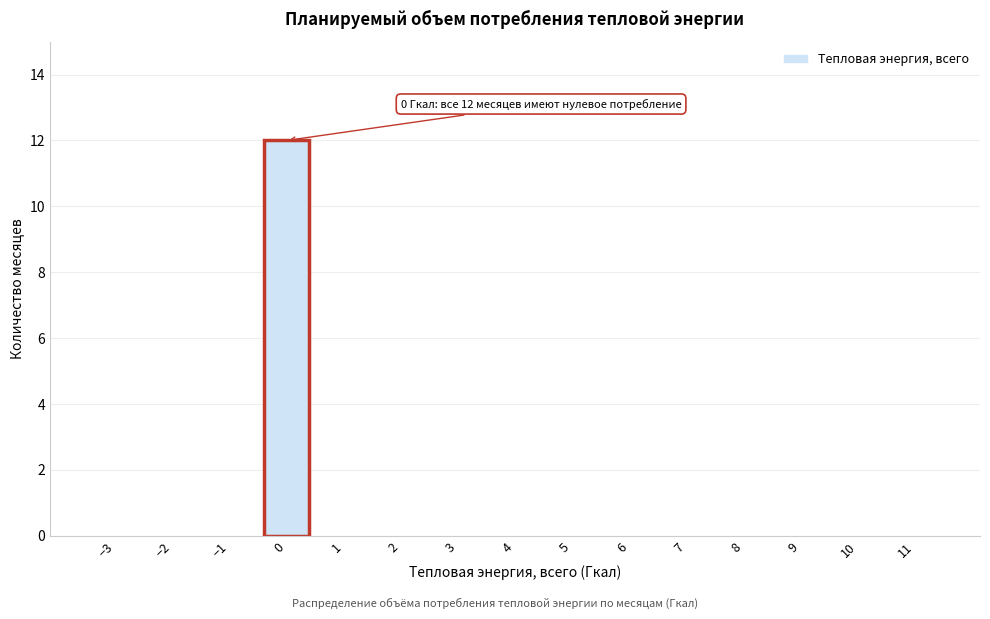

Reading right to left, transcribe all the data shown in this chart.

11=0	10=0	9=0	8=0	7=0	6=0	5=0	4=0	3=0	2=0	1=0	0=12	−1=0	−2=0	−3=0